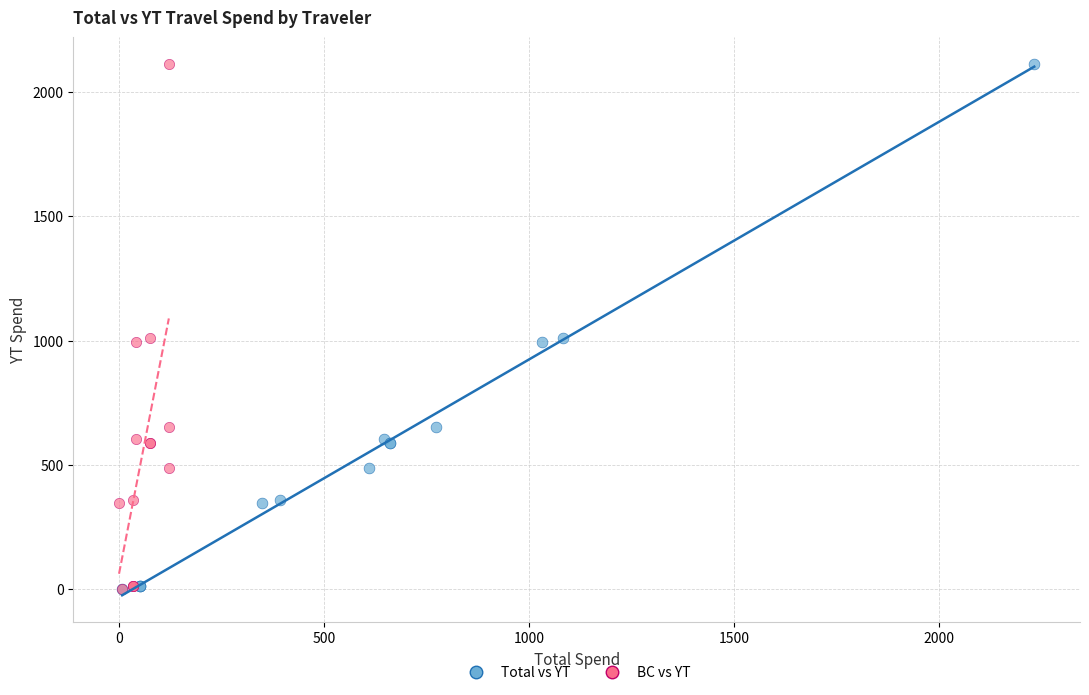

What are all the series names shown in the legend?

Total vs YT, BC vs YT